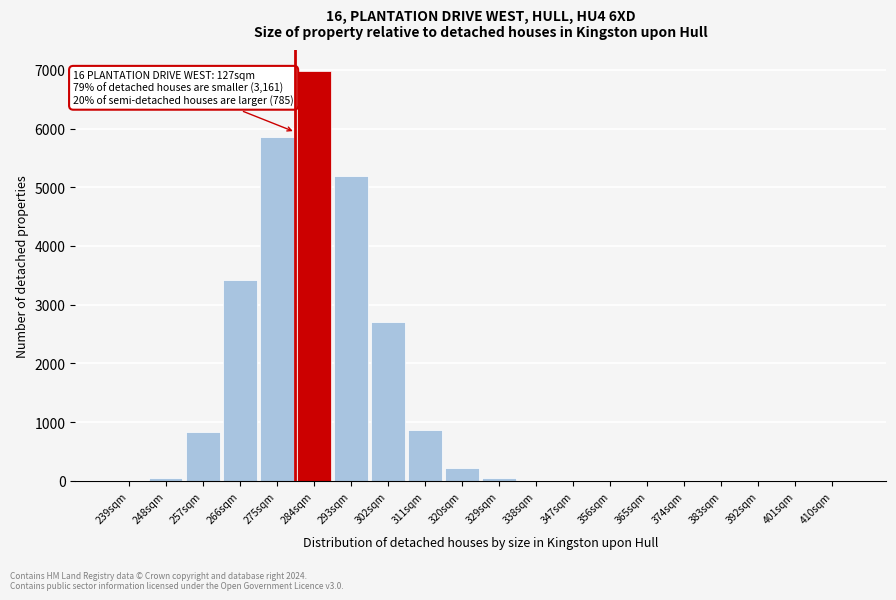

Which category has the highest value across all series?

284sqm